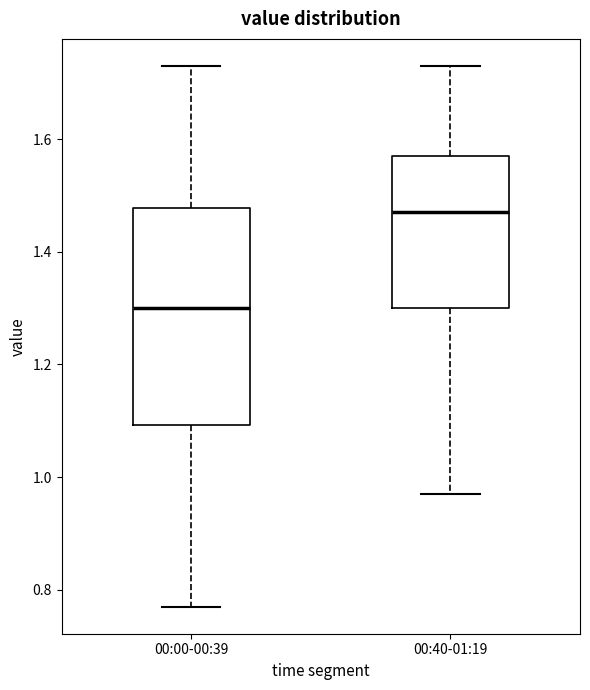

Reading left to right, read every box against the y-axis: the position of its median line, the range the box covers, and the ends of its whiskers. The values are not printed on the chart, so give them approximately, as read against the axis.

00:00-00:39: median 1.30, box 1.10 to 1.48, whiskers 0.78 to 1.74
00:40-01:19: median 1.48, box 1.30 to 1.58, whiskers 0.98 to 1.74